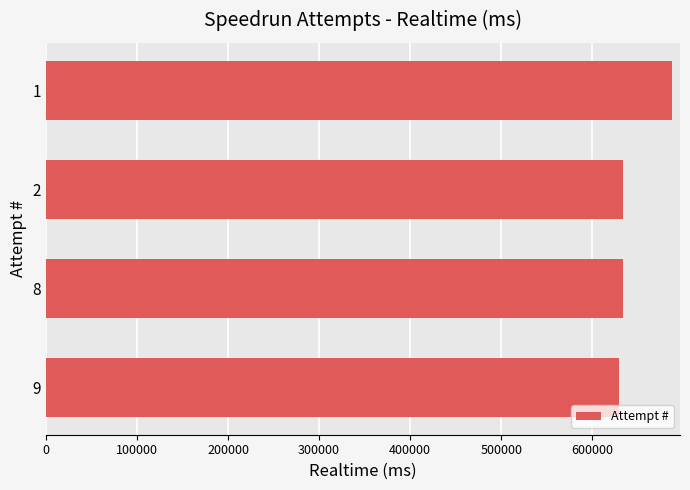

How many values are below 633854?

2